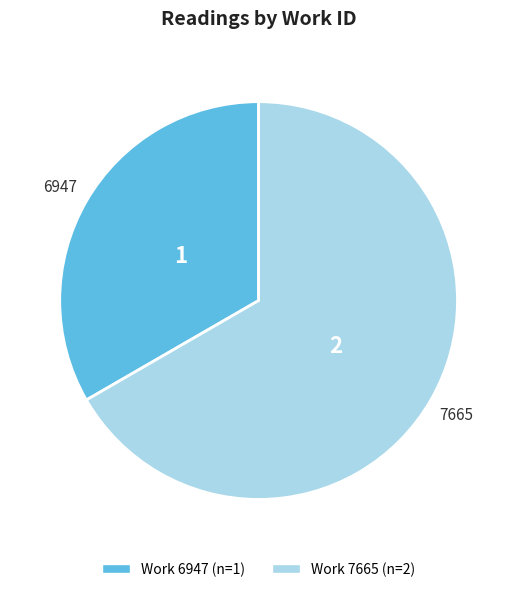

Is there a majority slice in this chart?

Yes